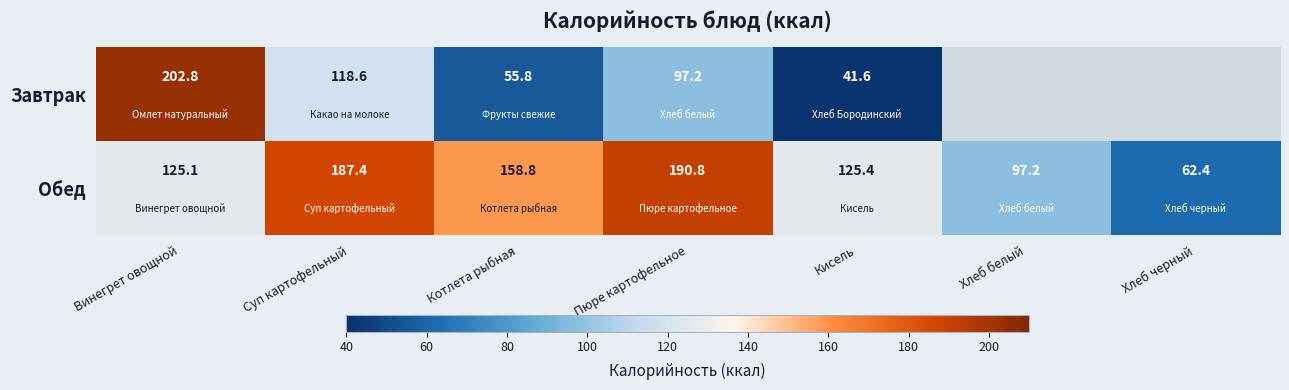

What is the maximum value shown in the chart?

202.8